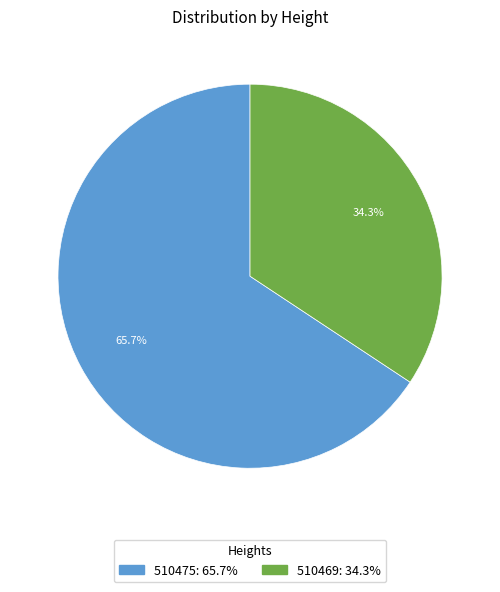

To the nearest percent, what is the difference between the largest and smallest slice percentages?

31%